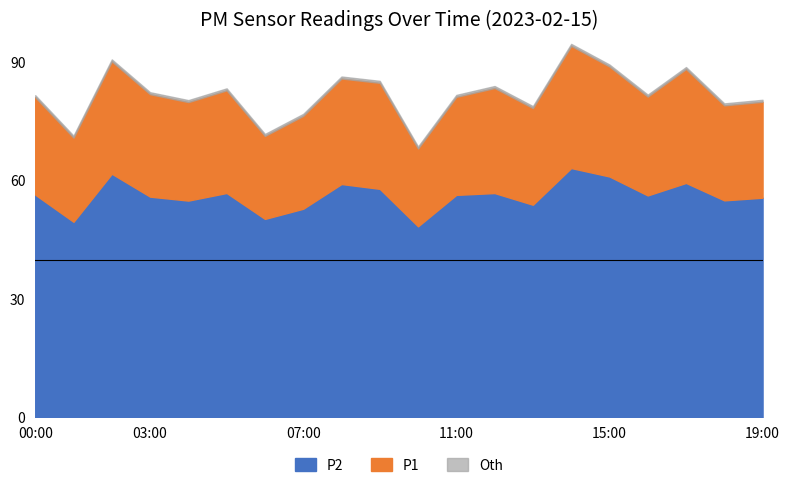

Which has a higher value, 17:00 or 00:00?

17:00